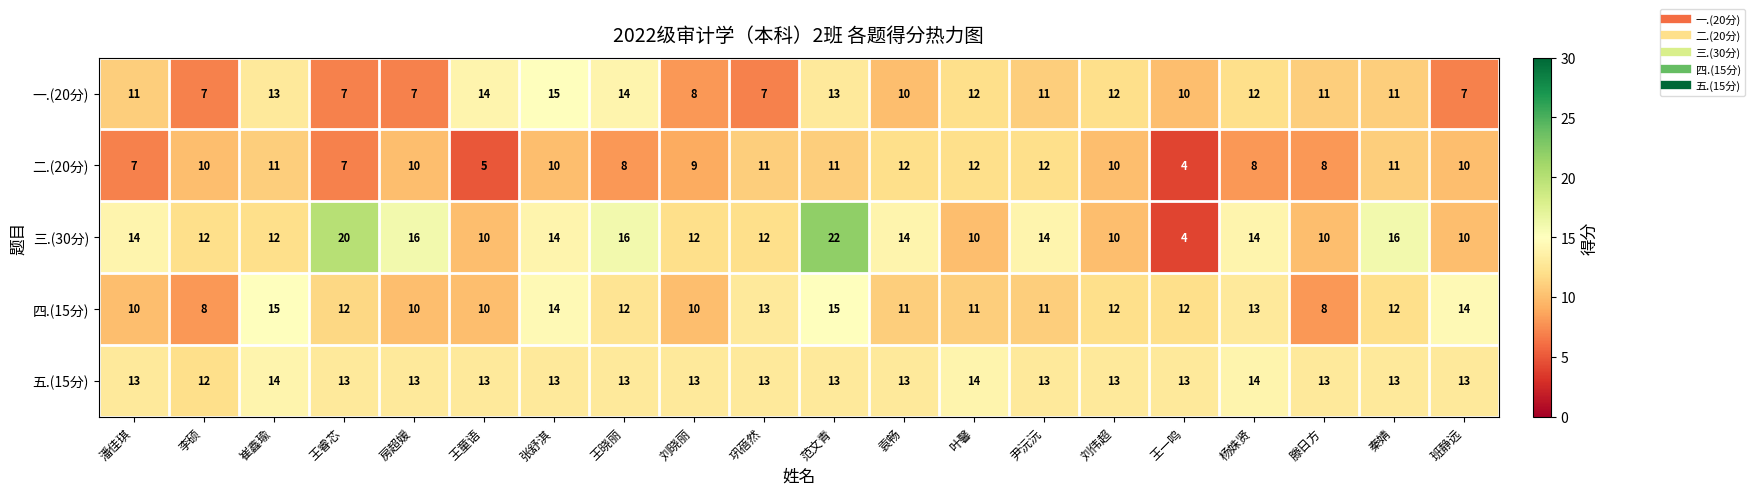

What is the difference between the highest and lowest values at 王一鸣?

9